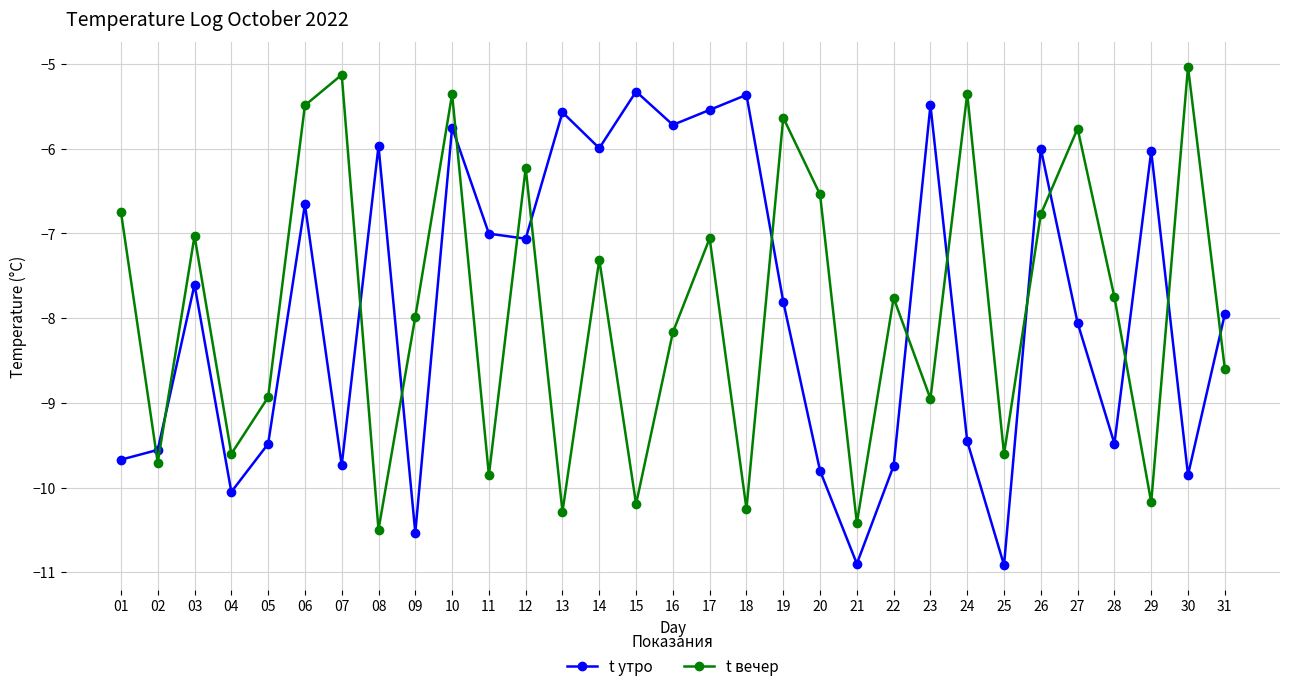

How many interior local valleys does the t утро series have?

10